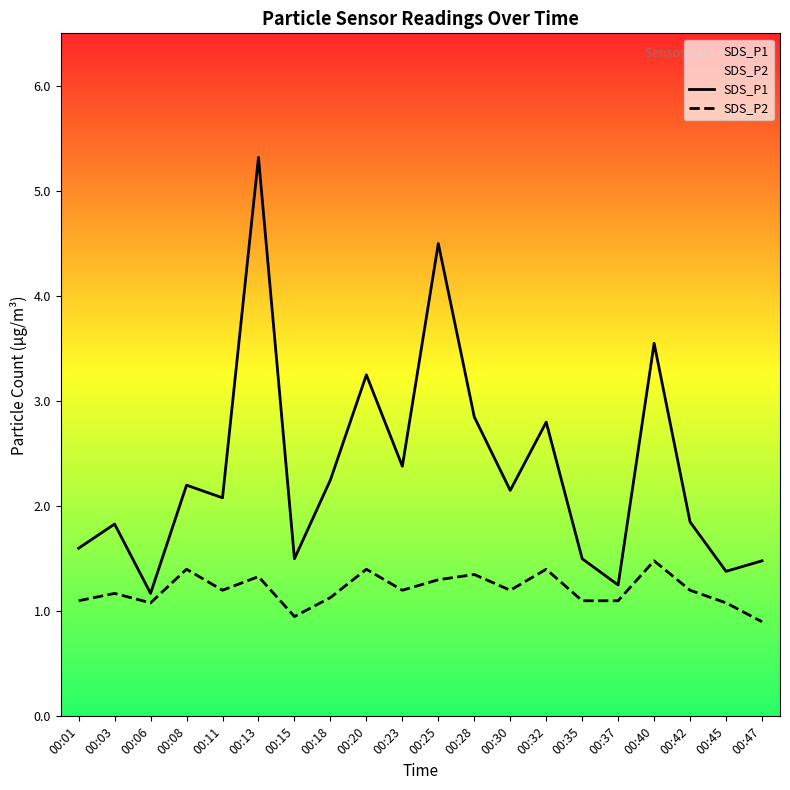

How many data points does each series have?

20